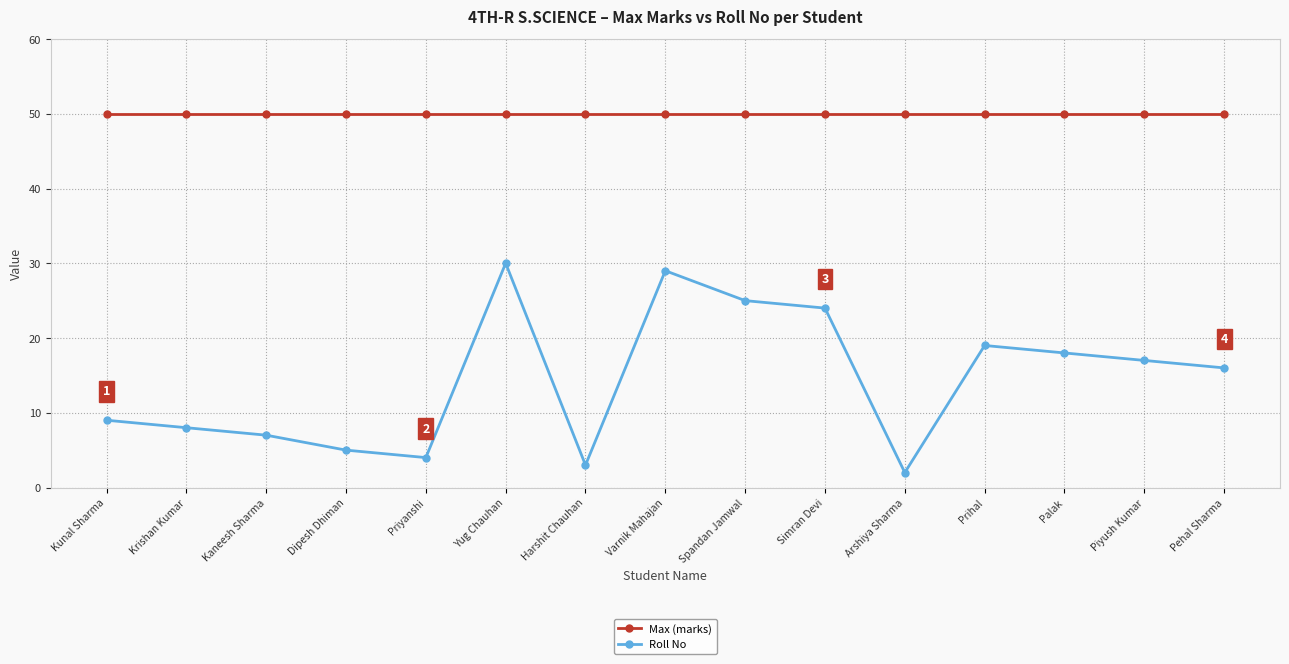

What is the value of the Max (marks) point at the 6th from the left?

50